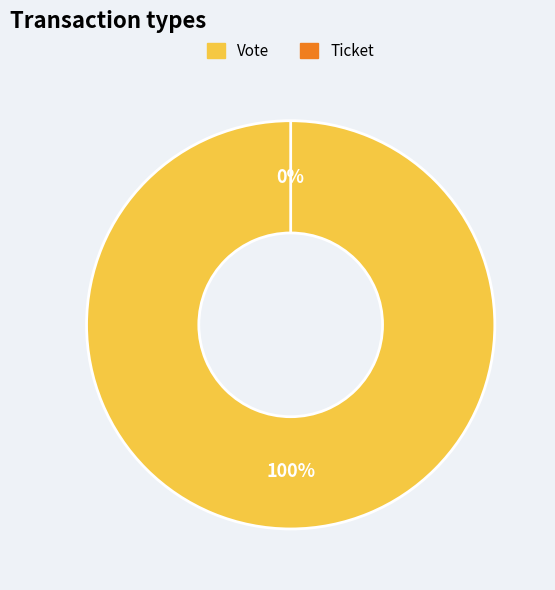

How many slices are in this pie chart?

2